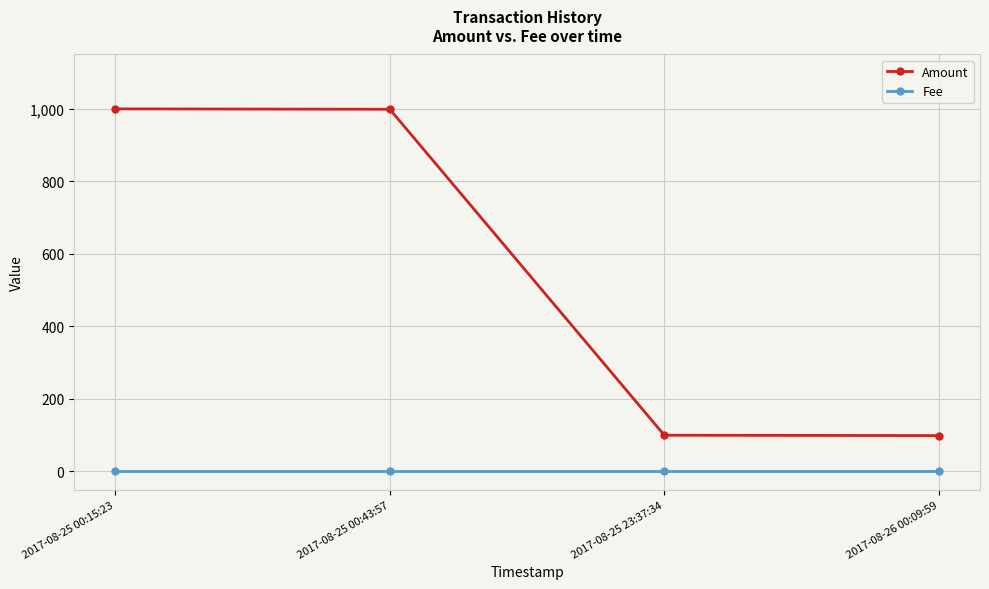

What position from the left is 2017-08-25 00:15:23?

1